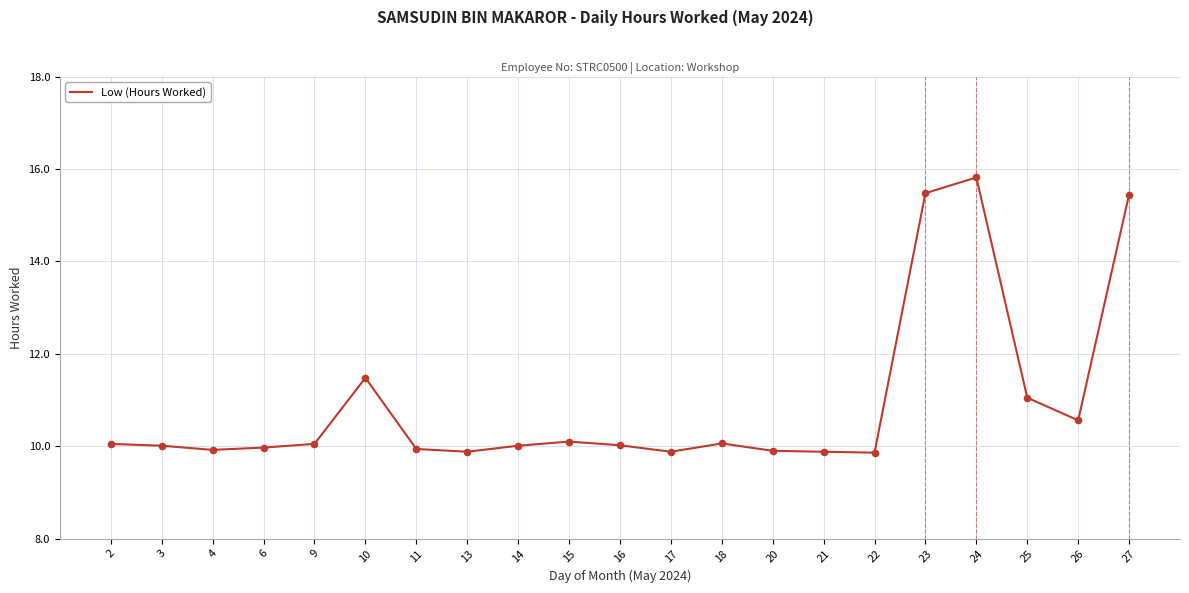

Which has a higher value, 11 or 9?

9